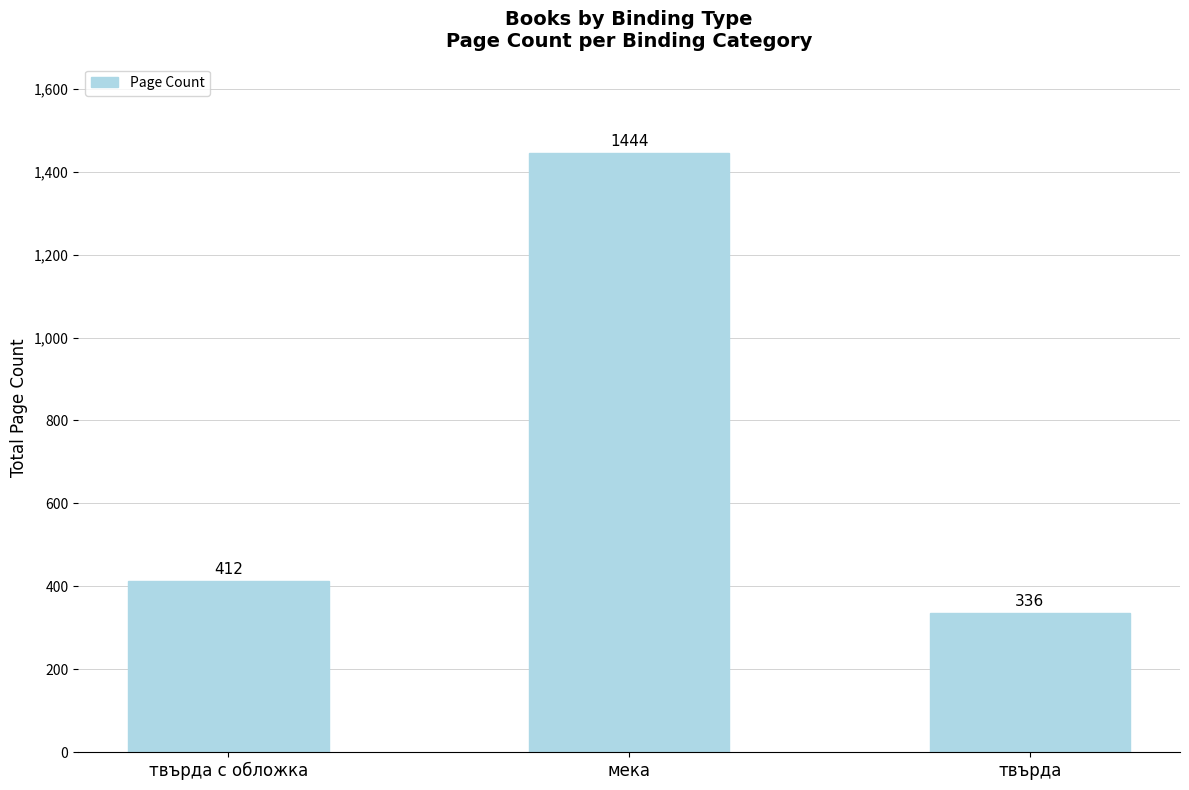

At which category does the chart reach its minimum across all series?

твърда